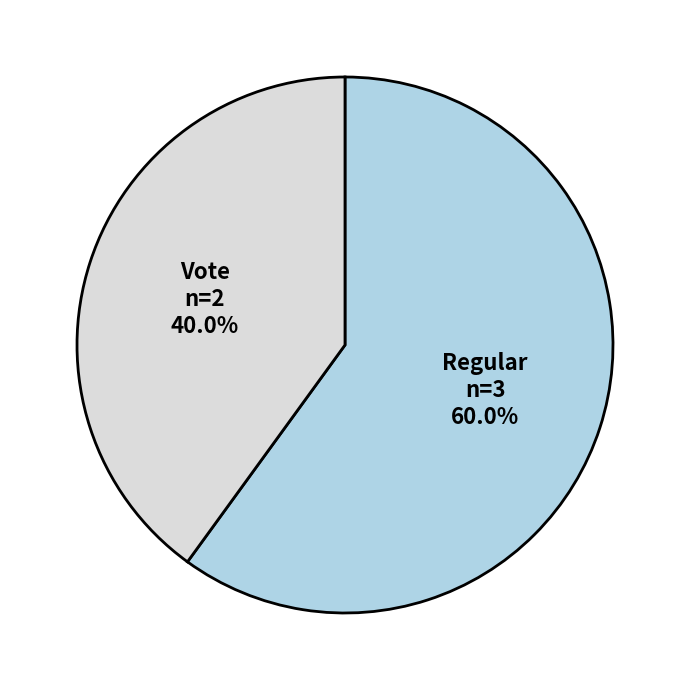

What is the smallest slice in the pie chart?

Vote